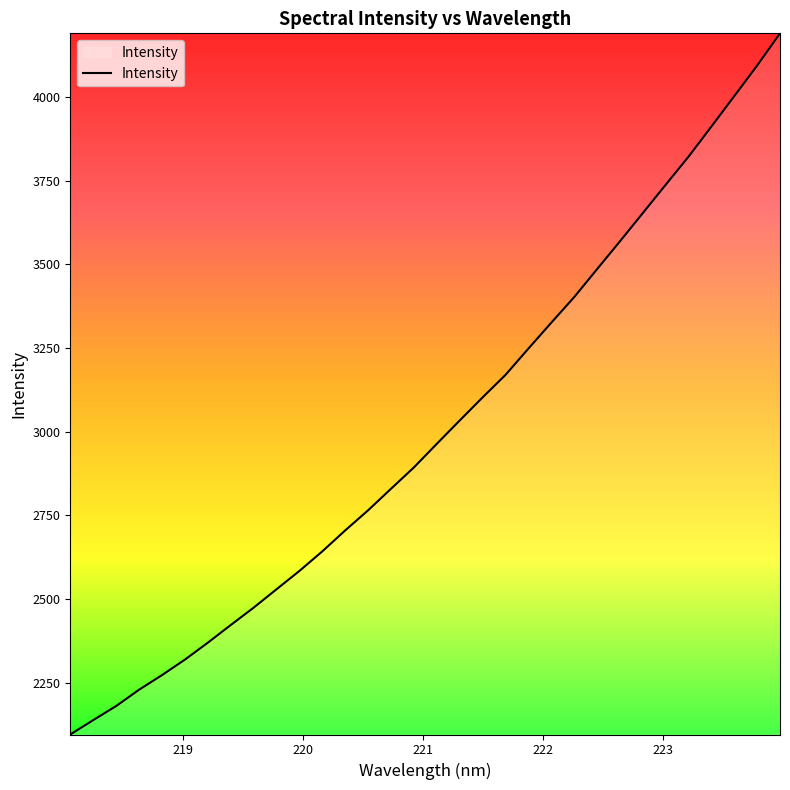

Count the number of data series in this chart.

1